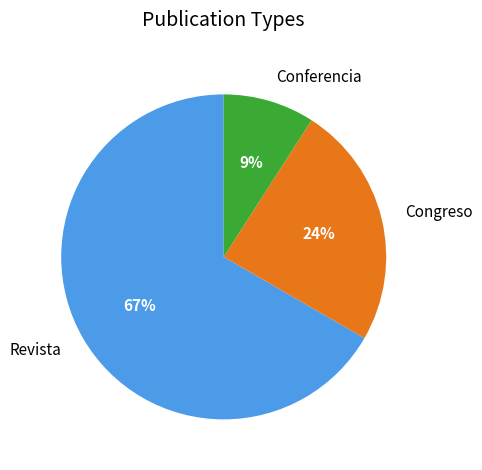

To the nearest percent, what is the difference between the largest and smallest slice percentages?

58%